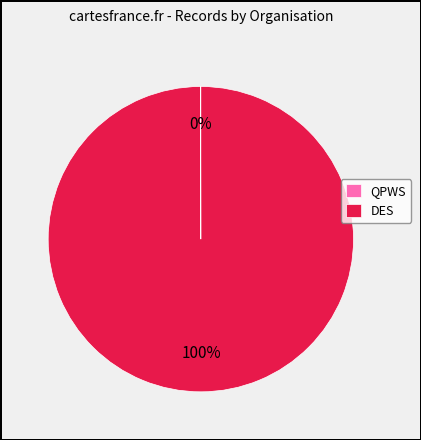

What percentage is the DES slice, to the nearest percent?

100%